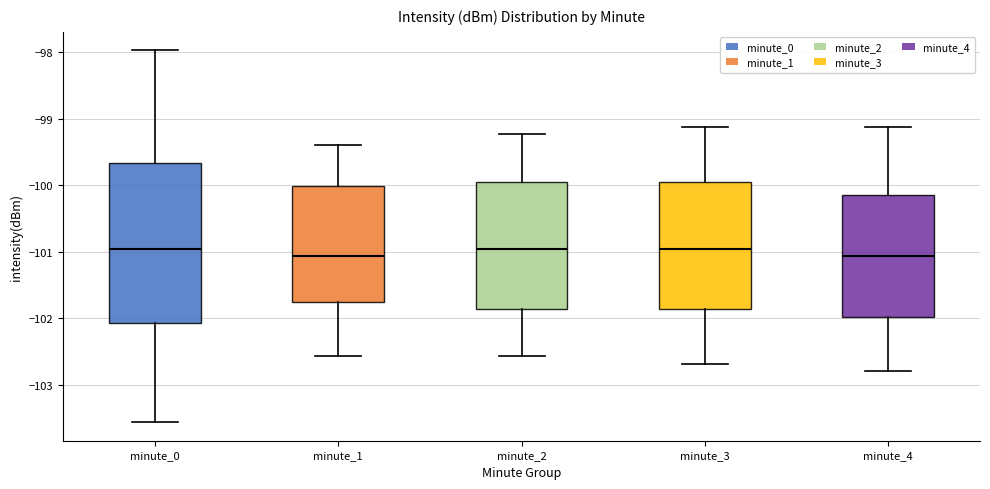

Reading left to right, read every box against the y-axis: the position of its median line, the range the box covers, and the ends of its whiskers. The values are not printed on the chart, so give them approximately, as read against the axis.

minute_0: median -101.0, box -102.1 to -99.7, whiskers -103.6 to -98.0
minute_1: median -101.1, box -101.8 to -100.0, whiskers -102.6 to -99.4
minute_2: median -101.0, box -101.9 to -100.0, whiskers -102.6 to -99.2
minute_3: median -101.0, box -101.9 to -100.0, whiskers -102.7 to -99.1
minute_4: median -101.1, box -102.0 to -100.2, whiskers -102.8 to -99.1